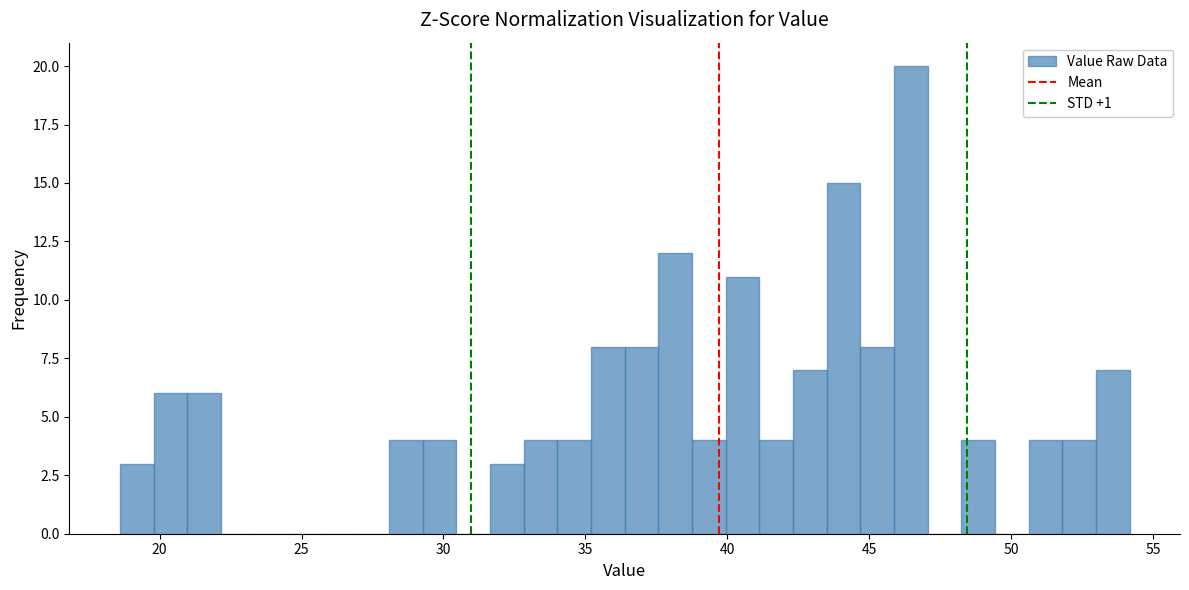

Around what value on the x-axis is the tallest bar? Give the approximate position of its centre, as read against the axis.

46.5